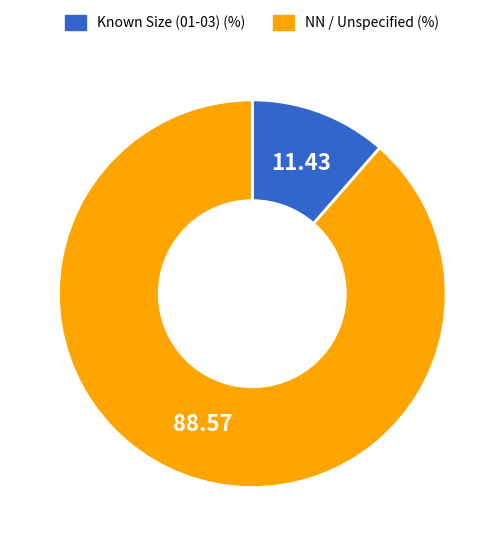

Which slice is the smallest?

Known Size (01-03) (%)